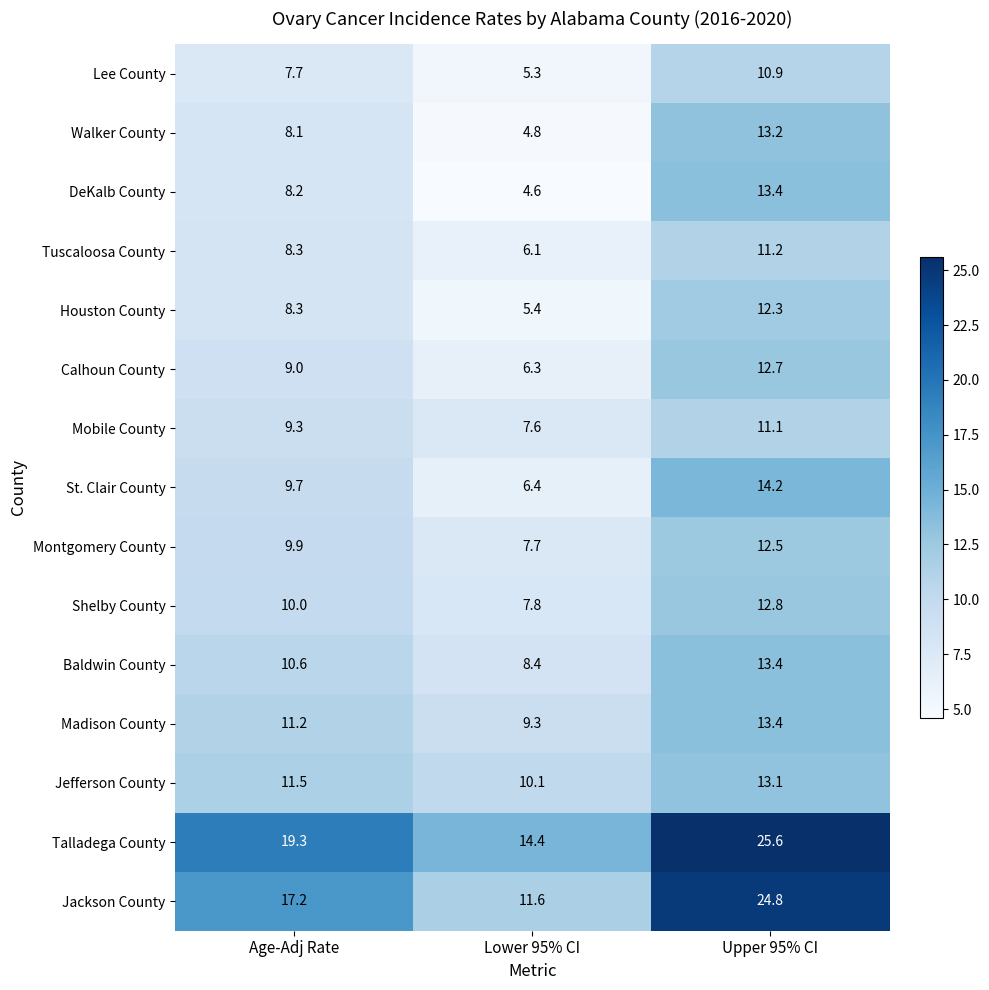

What is the difference between the Shelby County values at Age-Adj Rate and Lower 95% CI?

2.2